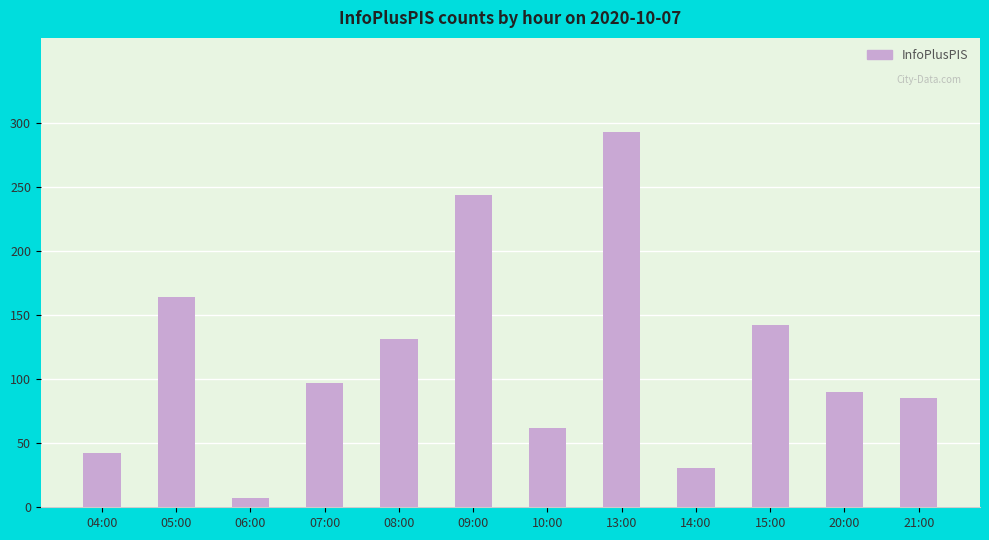

What is the average value?

116